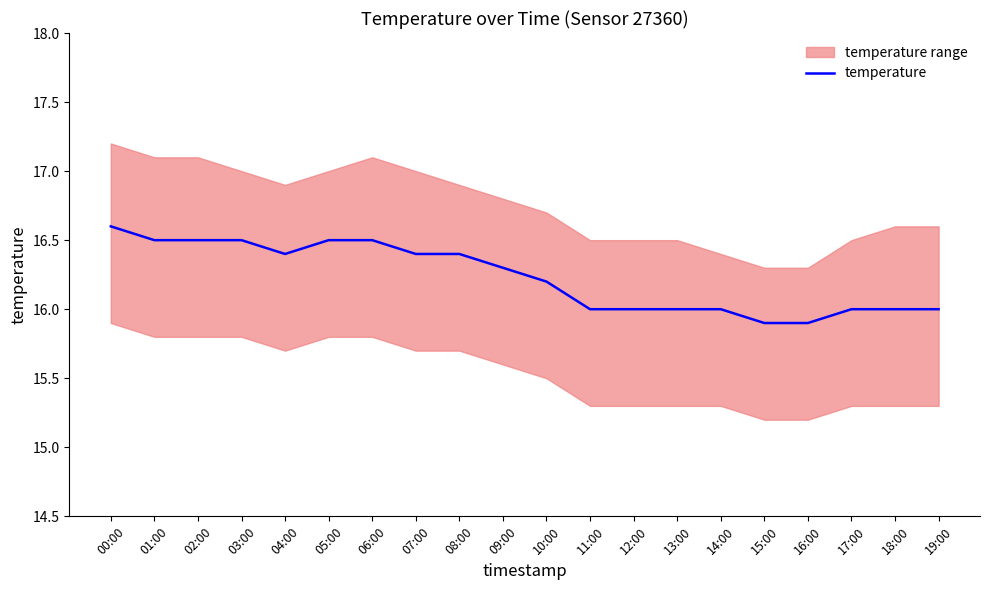

Rank the categories by value from lowest to highest.

15:00, 16:00, 11:00, 12:00, 13:00, 14:00, 17:00, 18:00, 19:00, 10:00, 09:00, 04:00, 07:00, 08:00, 01:00, 02:00, 03:00, 05:00, 06:00, 00:00